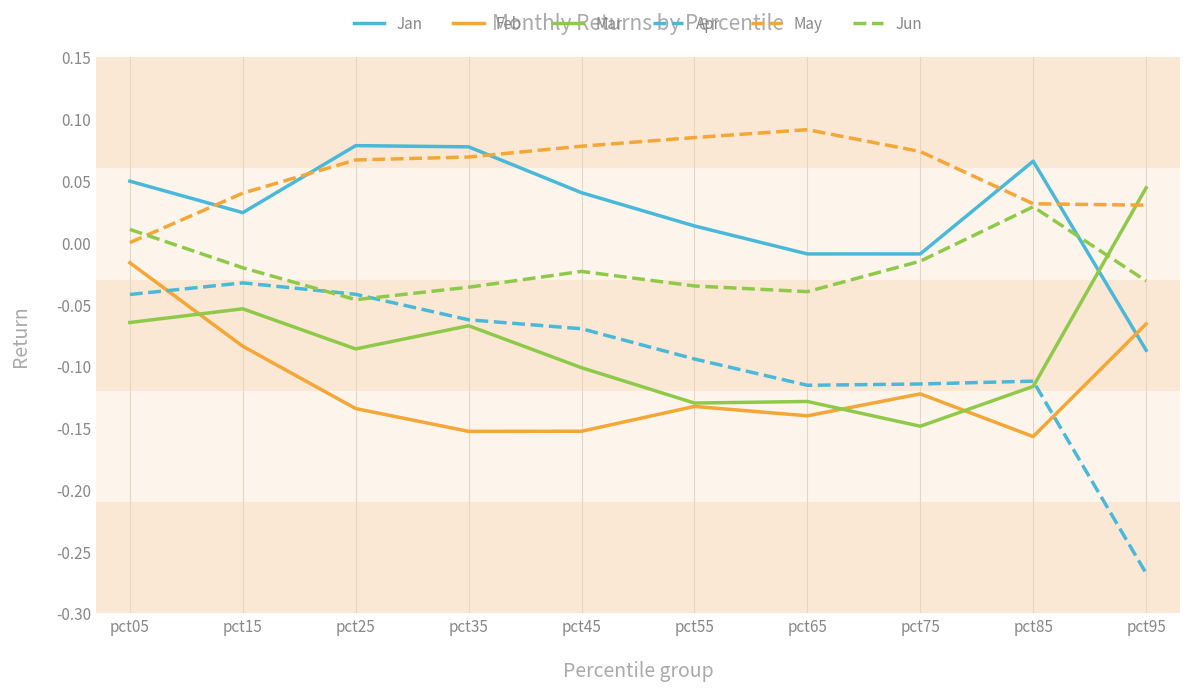

How many lines are shown in the chart?

6